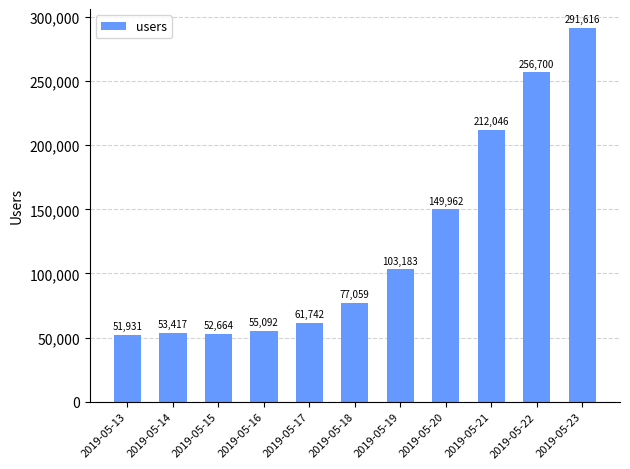

At which category does the chart reach its minimum across all series?

2019-05-13